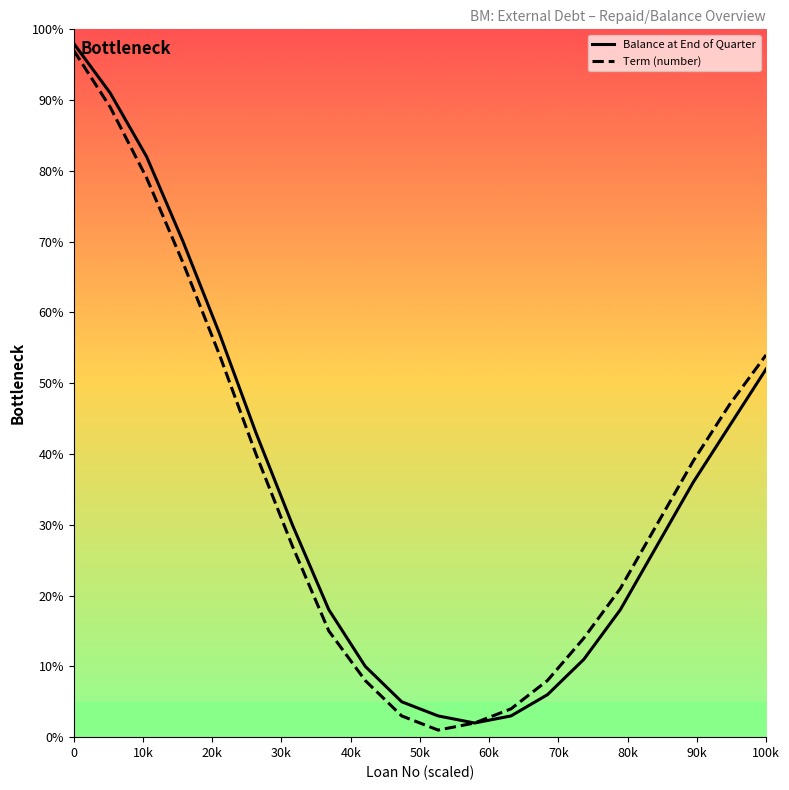

What is the maximum value shown in the chart?

98